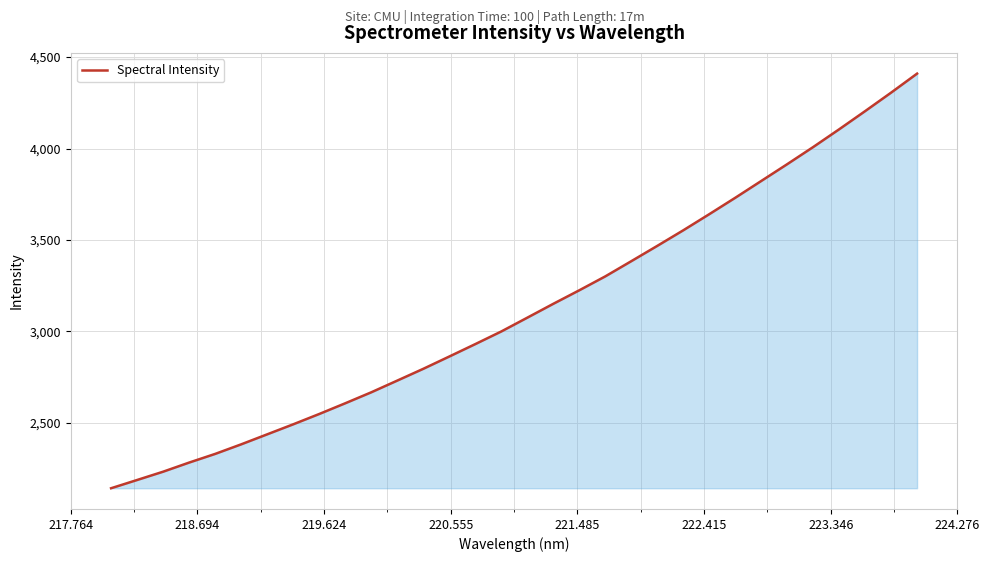

What is the smallest value displayed?

2141.8